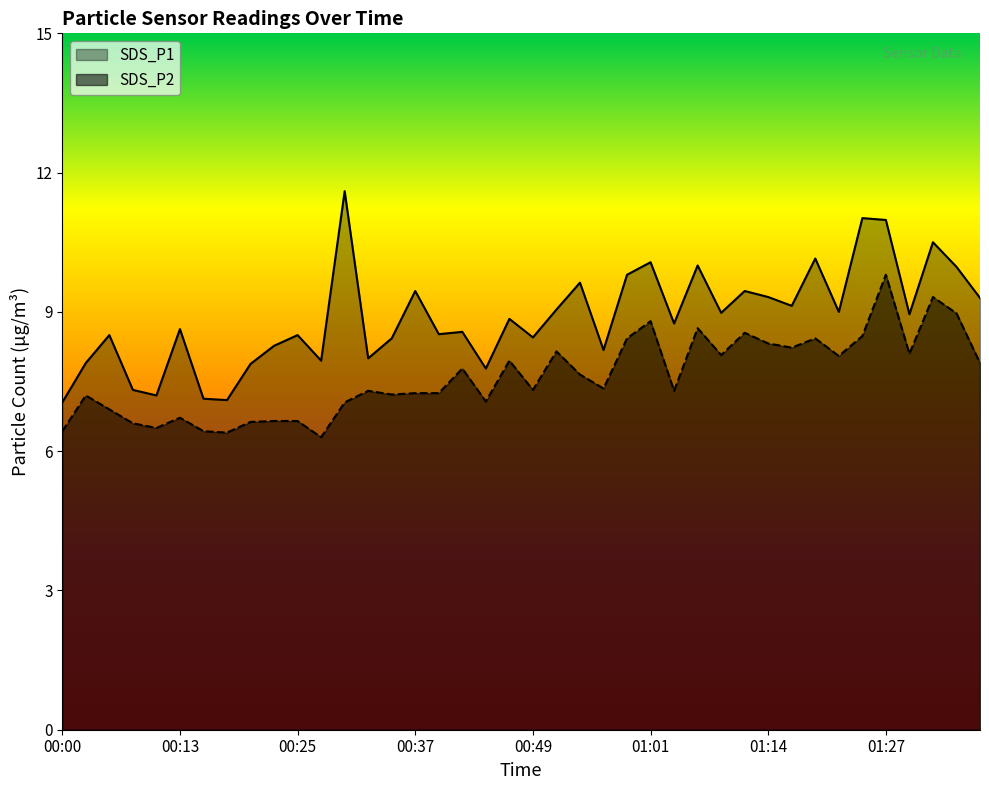

How many series are shown in this chart?

2